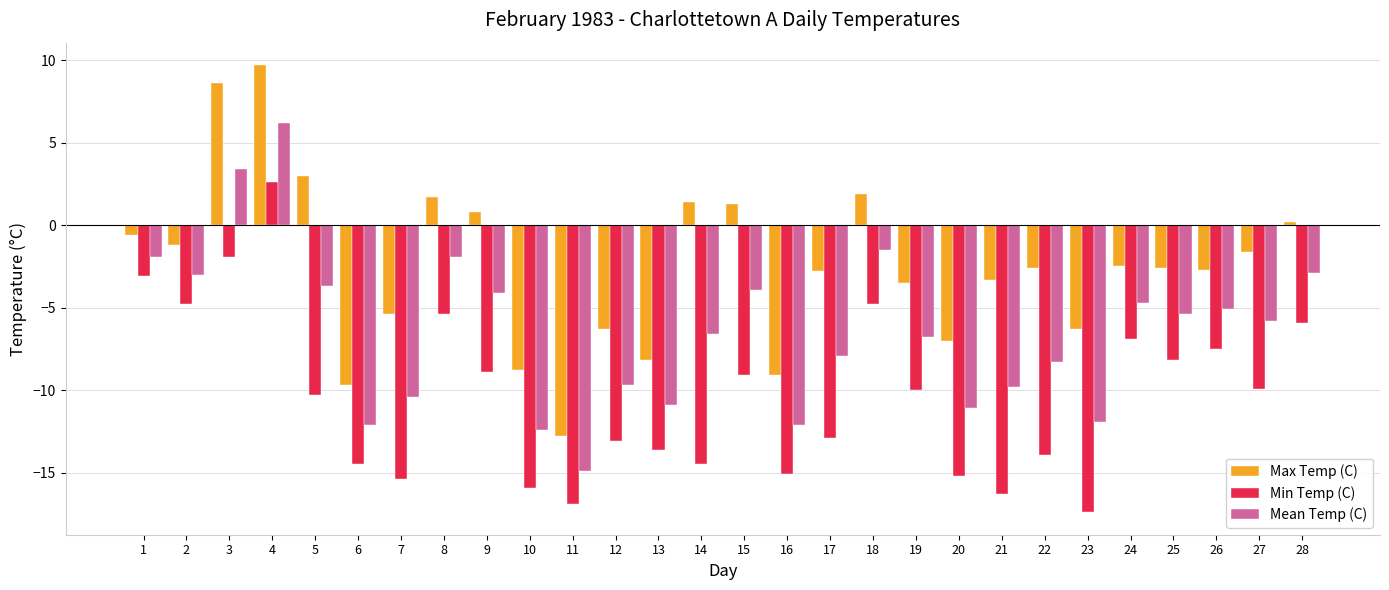

What is the lowest value of the Mean Temp (C) series?

-14.9